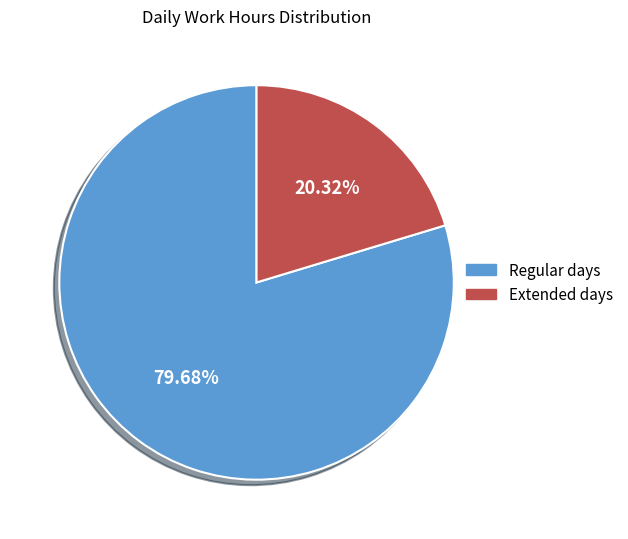

Which category has the biggest portion of the pie?

Regular days